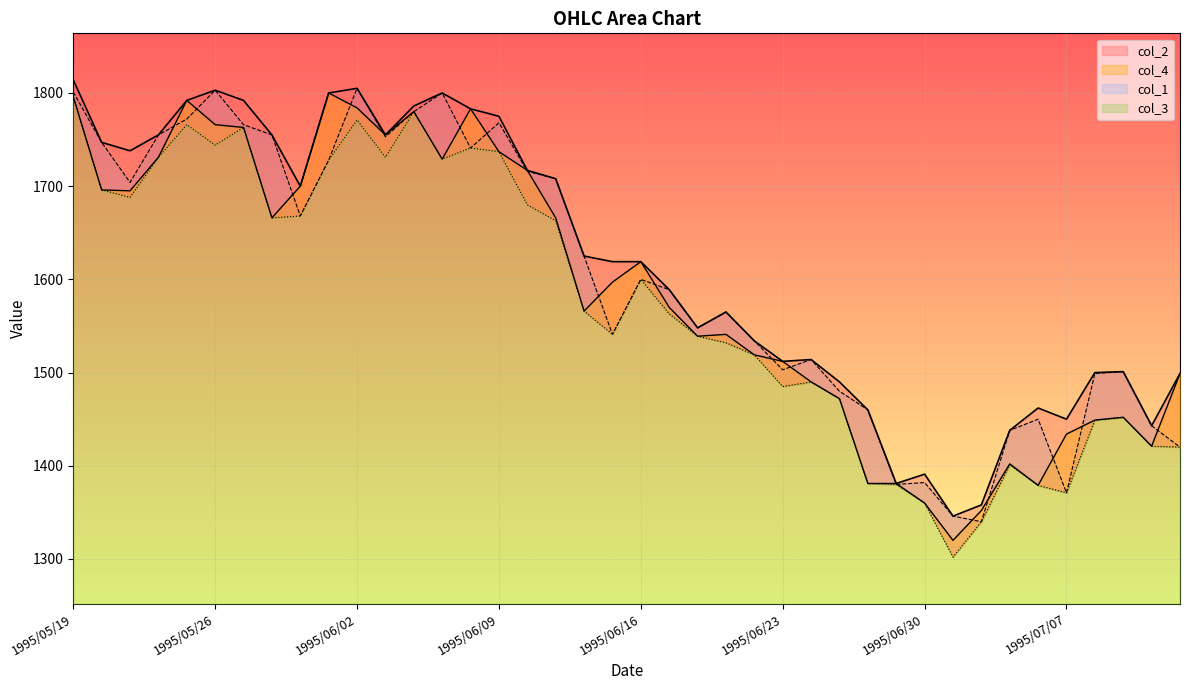

What is the greatest value displayed?

1814